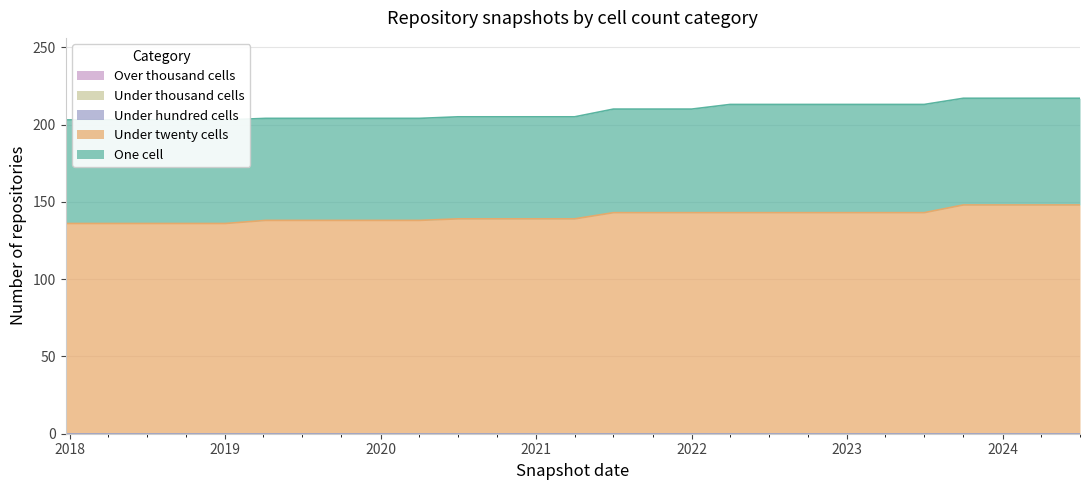

Which category has the highest value across all series?

2023-10-01